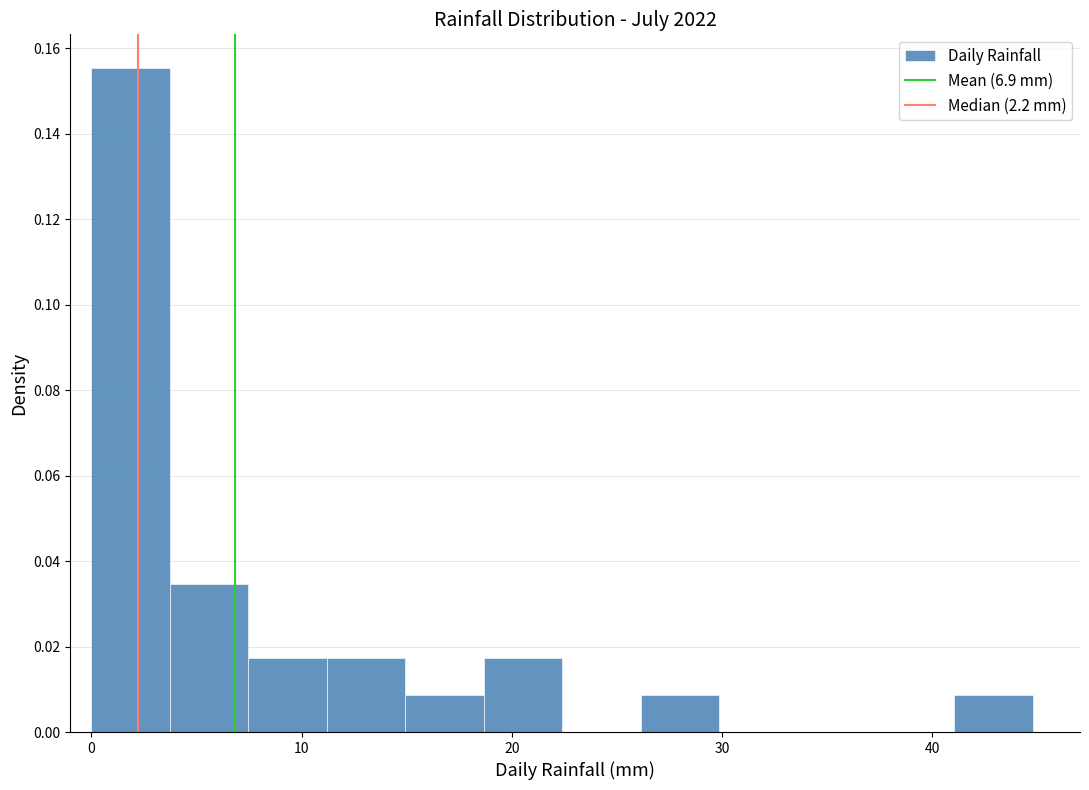

Read against the x-axis, roughly where is the centre of the tallest bar?

2